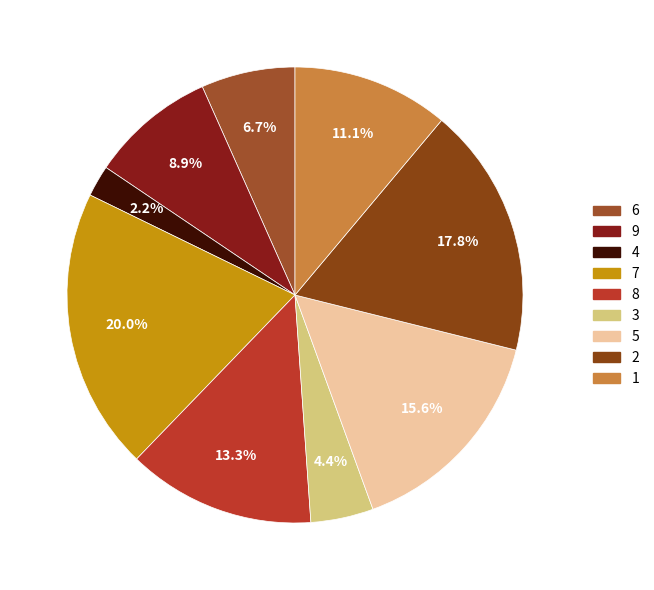

Is there any slice that represents more than half of the pie?

No